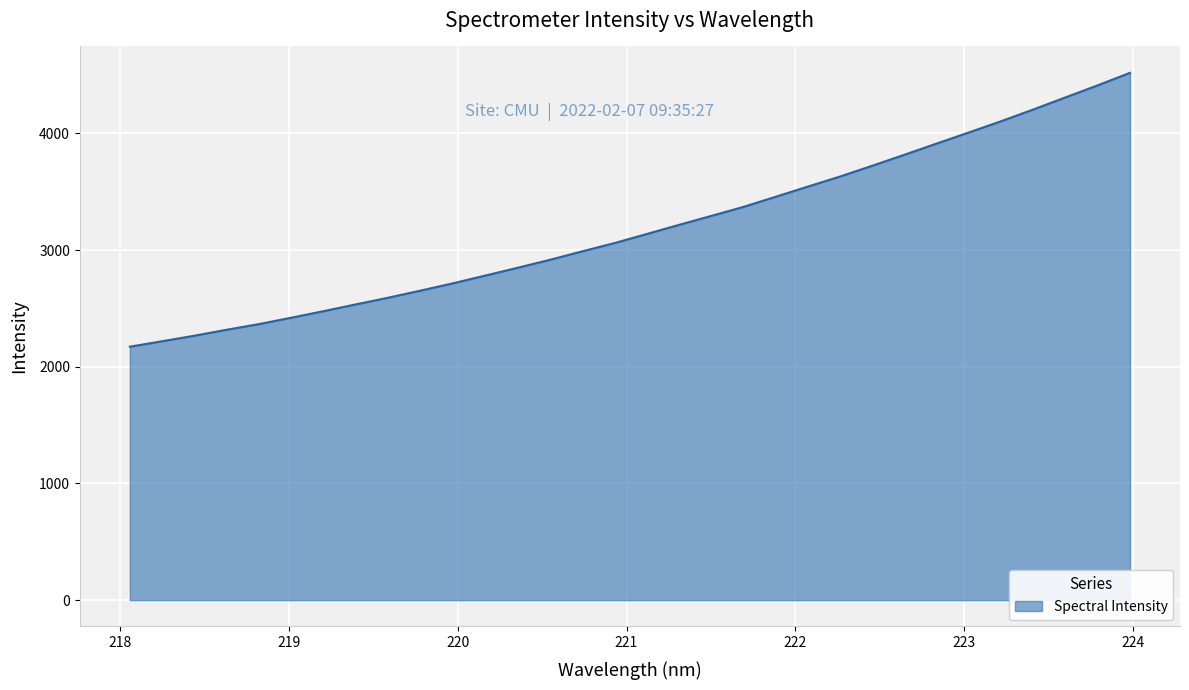

What is the greatest value displayed?

4519.2